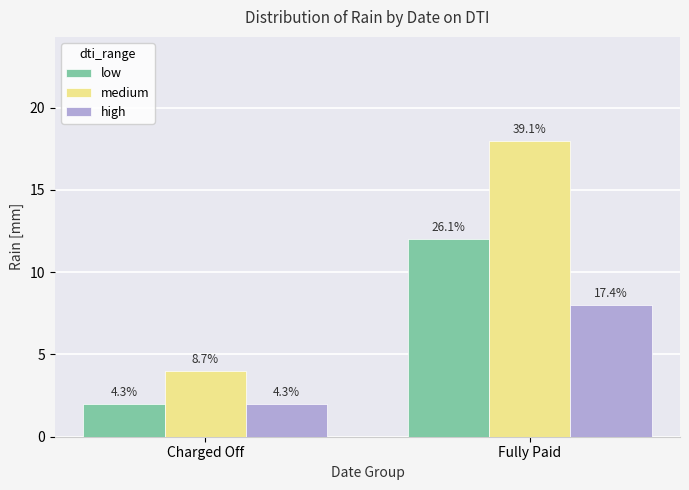

Reading left to right, transcribe all the data shown in this chart.

low: Charged Off=2	Fully Paid=12
medium: Charged Off=4	Fully Paid=18
high: Charged Off=2	Fully Paid=8